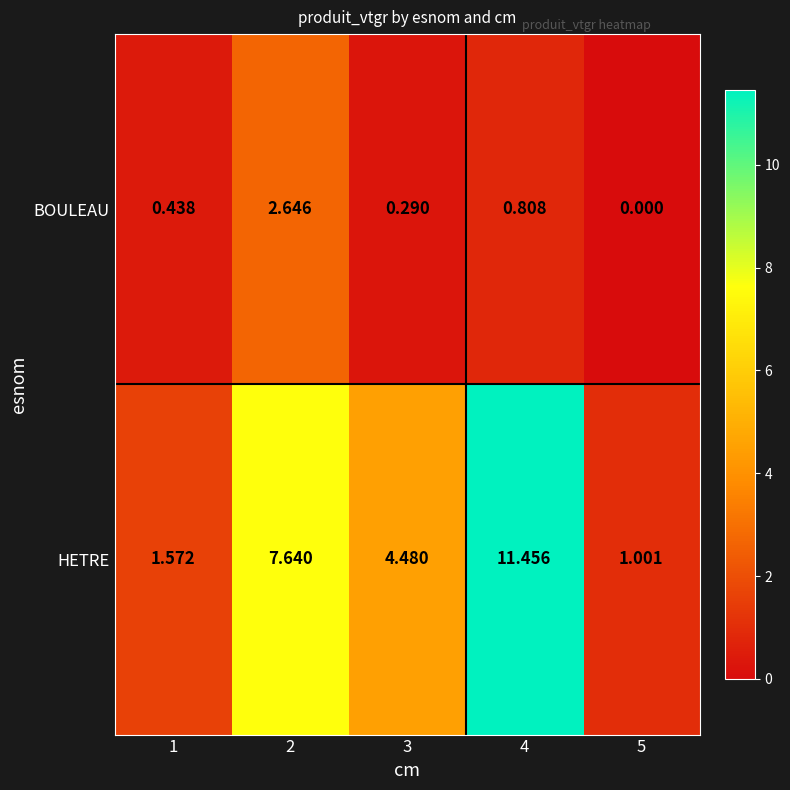

Which series changed the most between 2 and 3?

HETRE